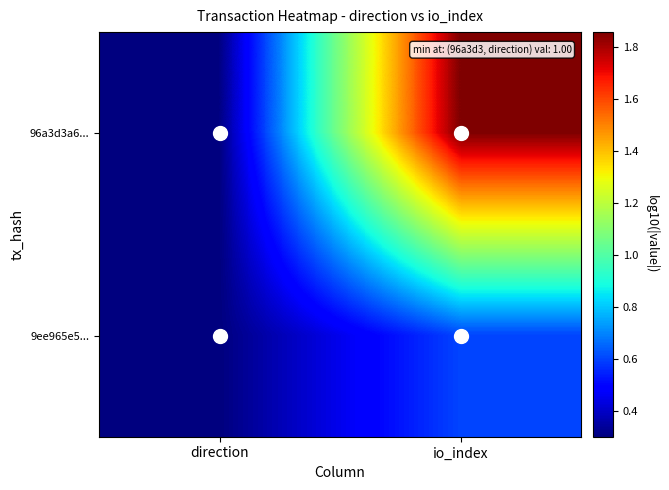

Which category has the lowest value across all series?

direction